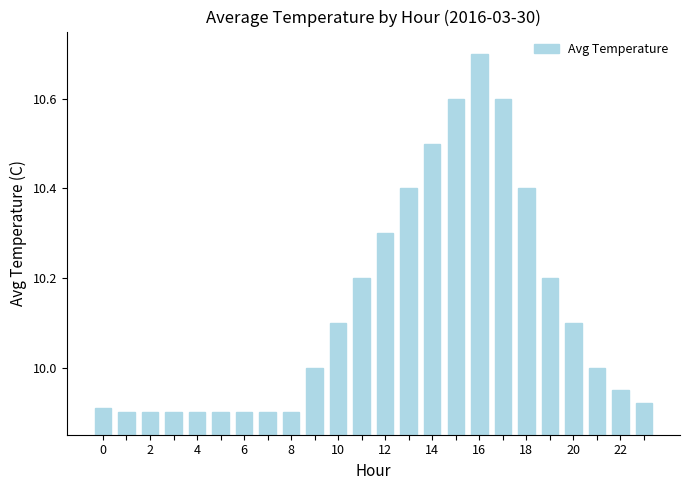

What is the maximum value shown in the chart?

10.7